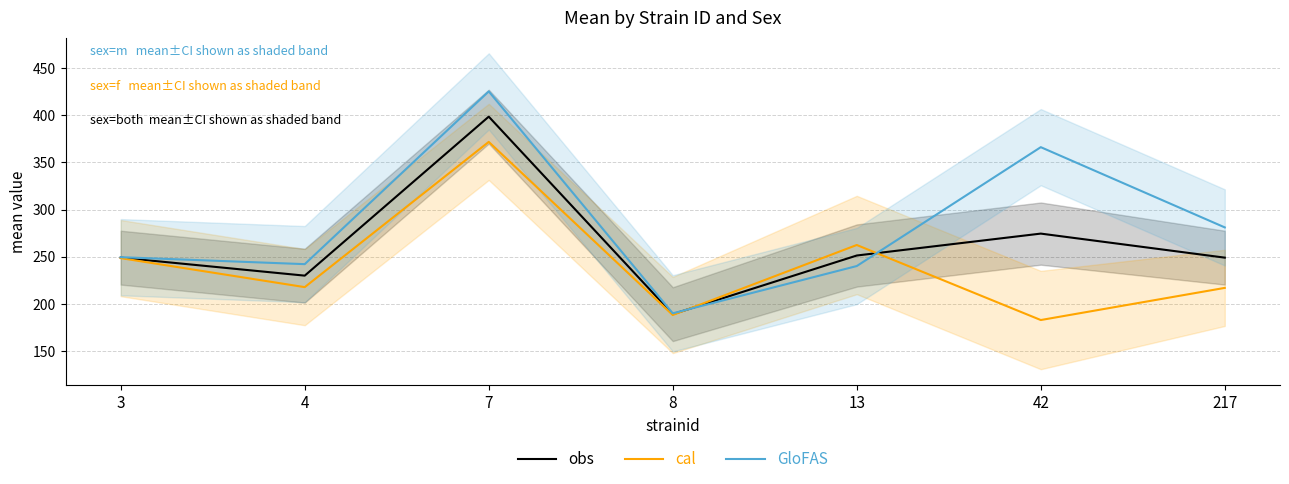

Reading right to left, list all the values displayed in this chart.

obs: 217=248.9	42=274.4	13=251.2	8=188.9	7=398.6	4=229.8	3=248.9
cal: 217=216.8	42=182.7	13=262.3	8=188.0	7=371.8	4=217.6	3=248.4
GloFAS: 217=281.0	42=366.2	13=240.0	8=189.8	7=425.4	4=242.0	3=249.4